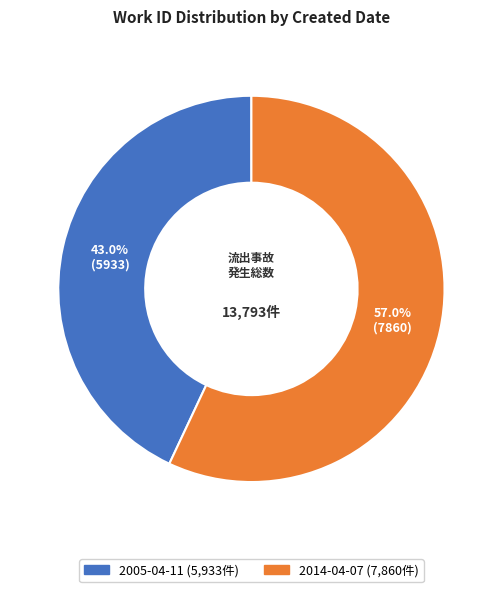

The 2014-04-07 slice represents 57% of the pie. True or false?

True